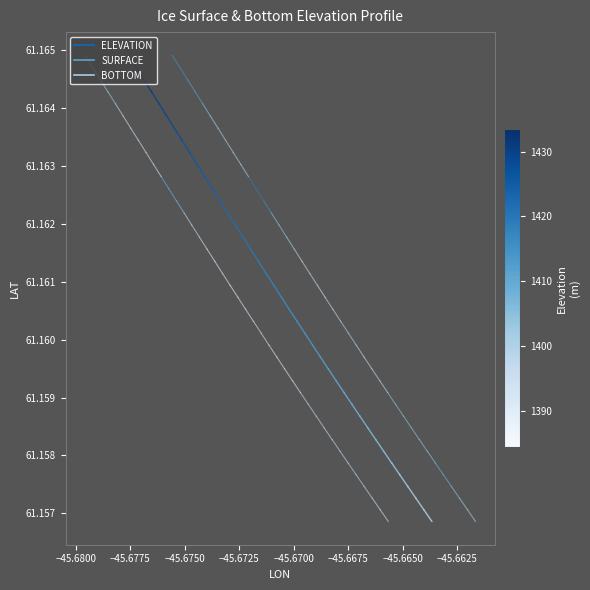

How many data points does each series have?

2